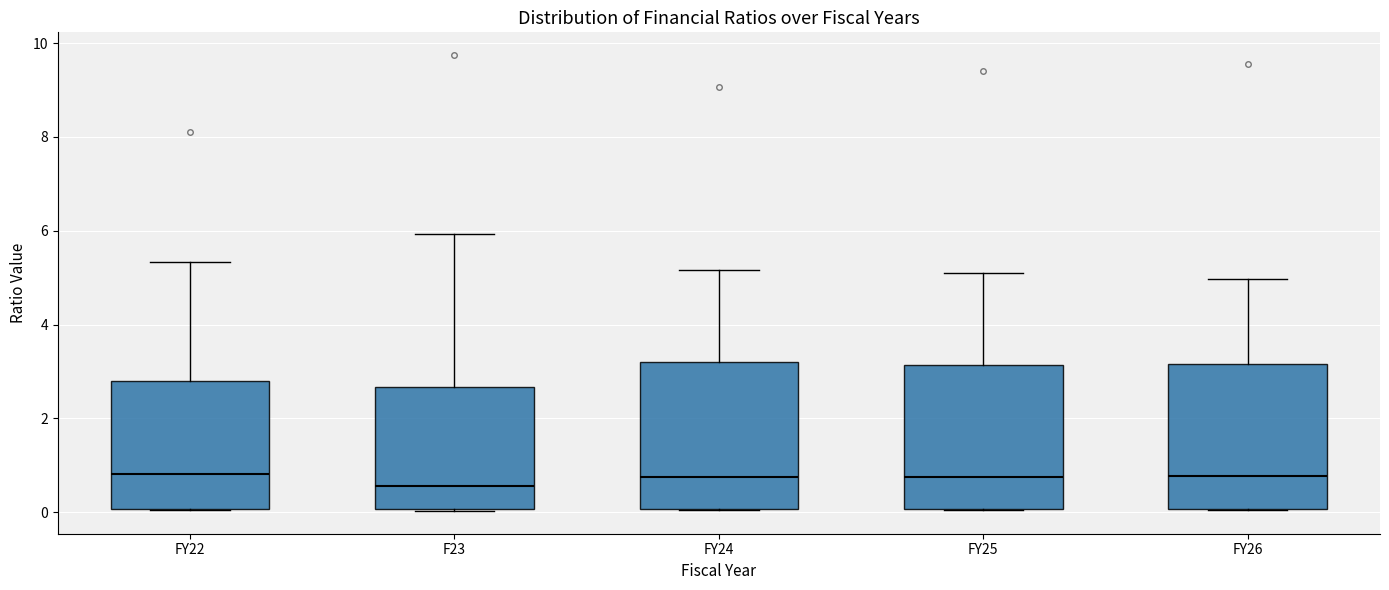

Reading left to right, transcribe this box plot: for each box, give where its median line is, the range the box spans, and where its two whiskers end, as read against the y-axis. The values are not printed on the chart, so give them approximately, as read against the axis.

FY22: median 0.8, box 0.0 to 2.8, whiskers 0.0 to 5.4
F23: median 0.6, box 0.0 to 2.6, whiskers 0.0 to 6.0
FY24: median 0.8, box 0.0 to 3.2, whiskers 0.0 to 5.2
FY25: median 0.8, box 0.0 to 3.2, whiskers 0.0 to 5.0
FY26: median 0.8, box 0.0 to 3.2, whiskers 0.0 to 5.0